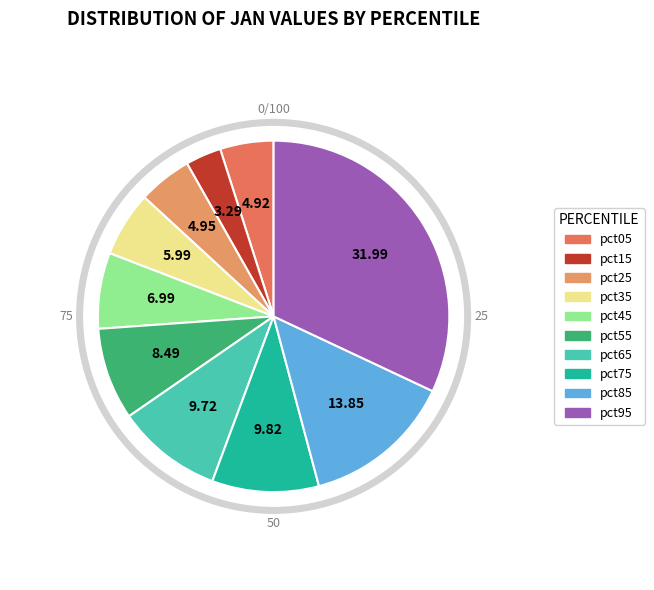

To the nearest percent, what is the combined percentage of pct05 and pct15?

8%